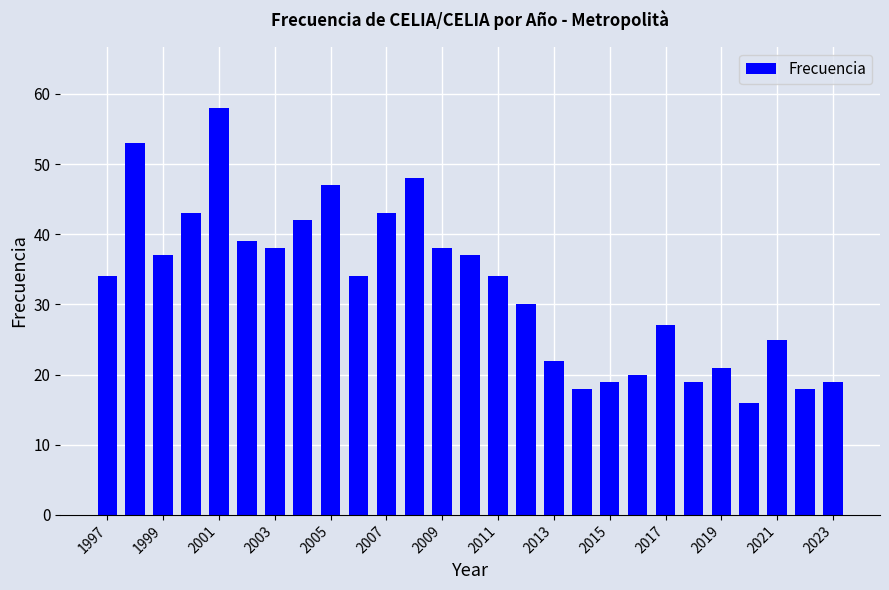

What is the maximum value shown in the chart?

58